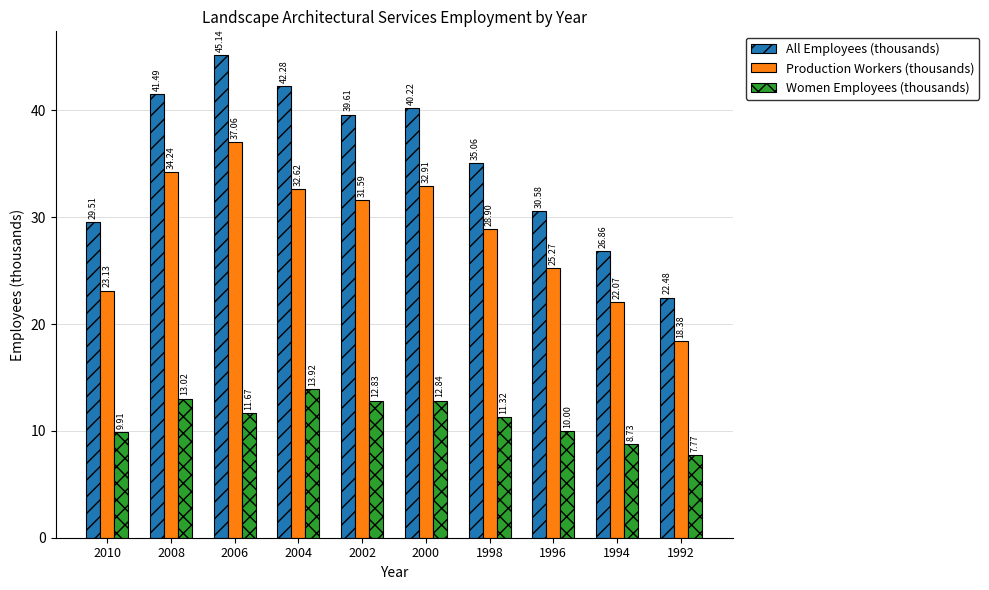

How many data points in Women Employees (thousands) are above 11?

6